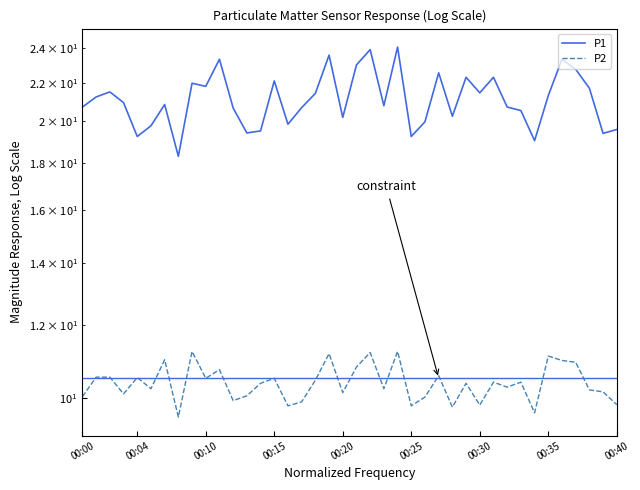

The value of P1 at 00:10 is 11.5. True or false?

False